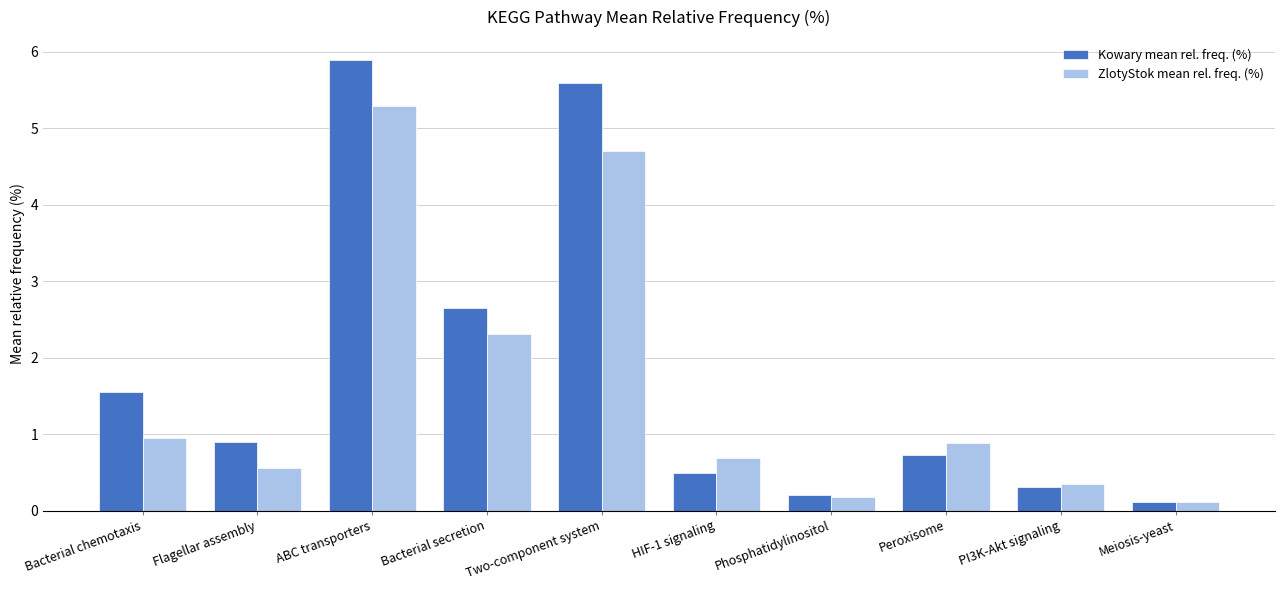

What is the difference between the maximum and minimum values in the Kowary mean rel. freq. (%) series?

5.8